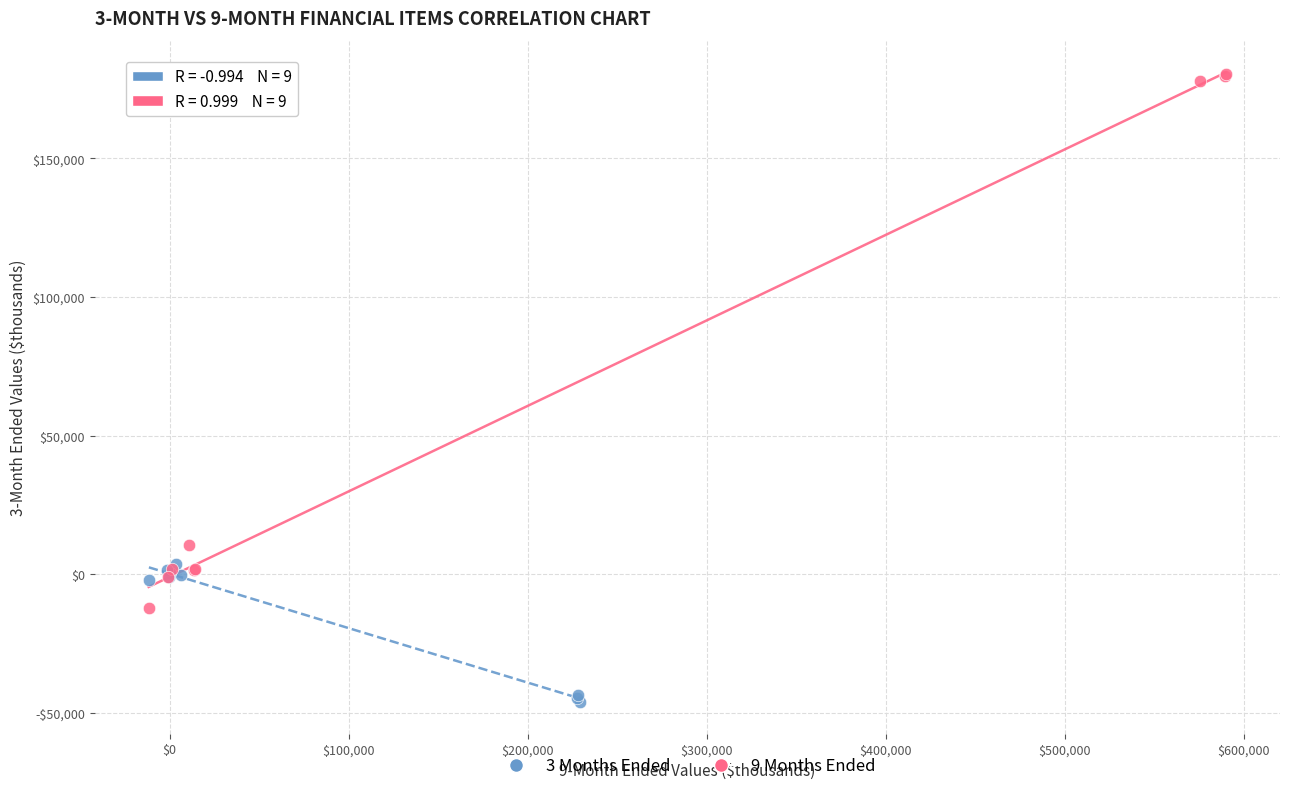

Which series reaches the maximum Y coordinate?

9 Months Ended